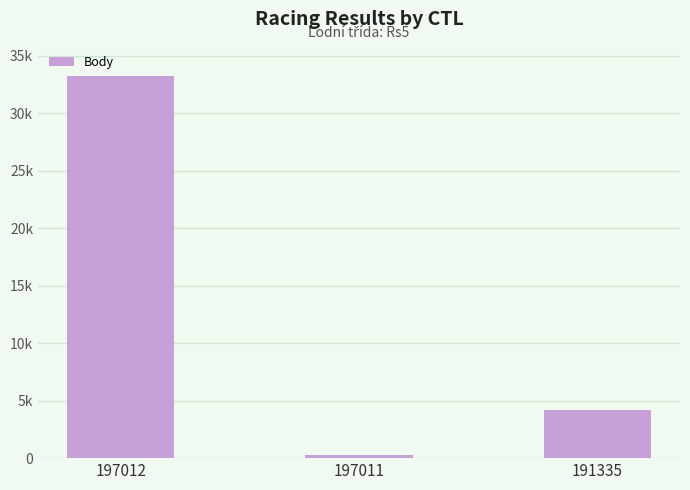

What is the average value?

12595